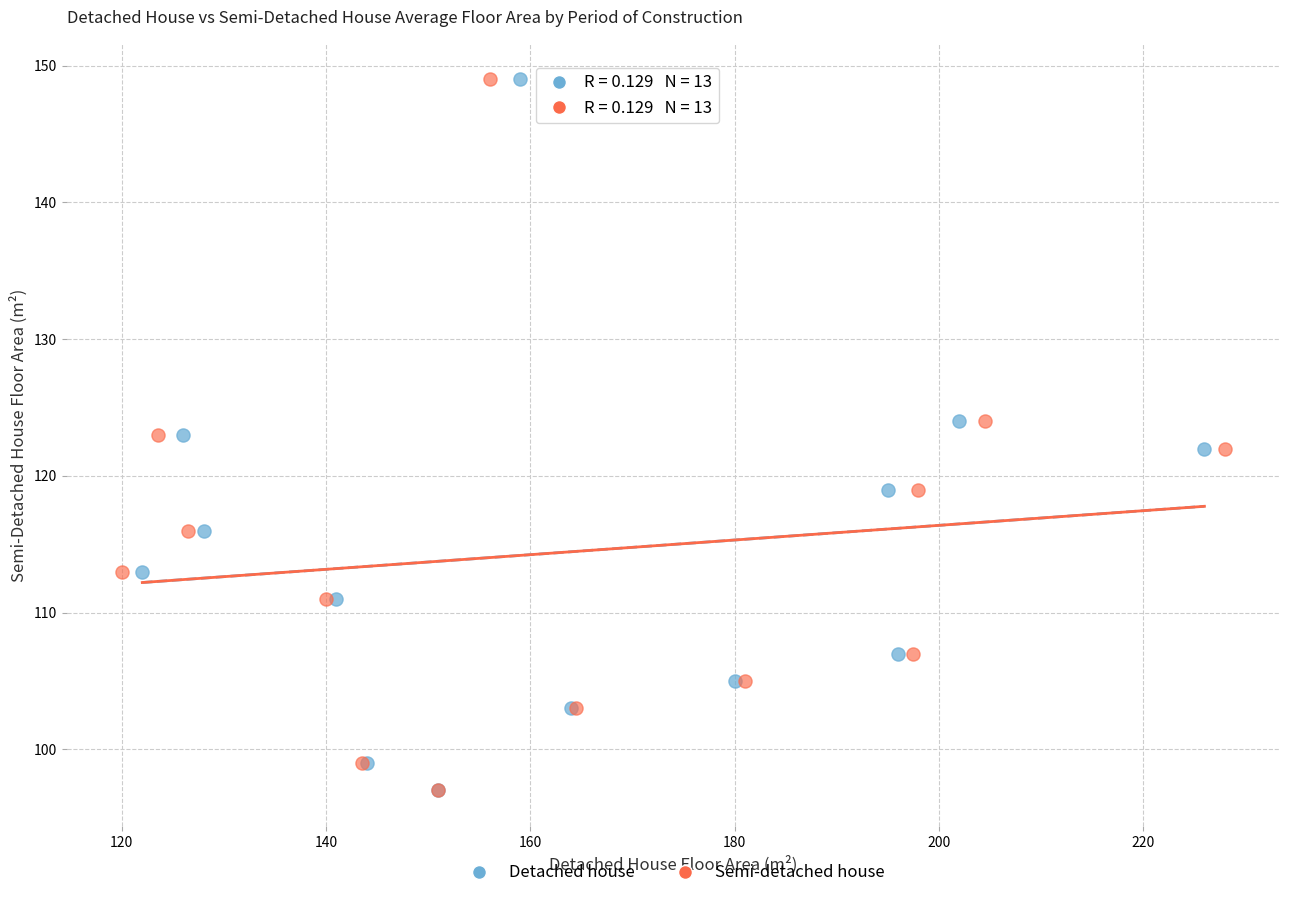

What are all the series names shown in the legend?

Detached house, Semi-detached house